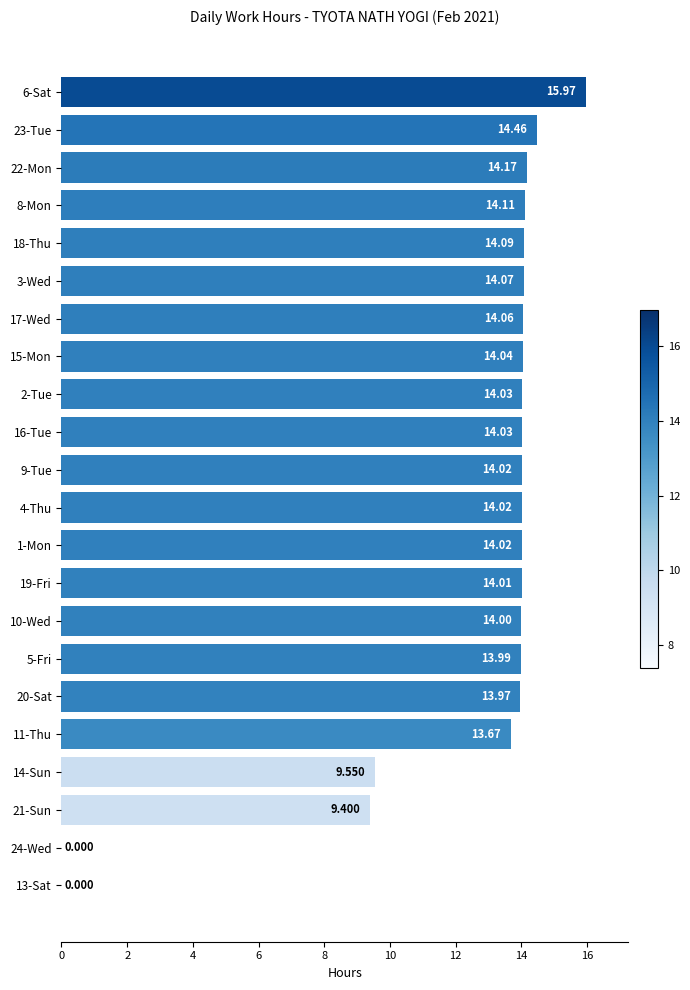

What is the difference between the maximum and minimum values?

16.0